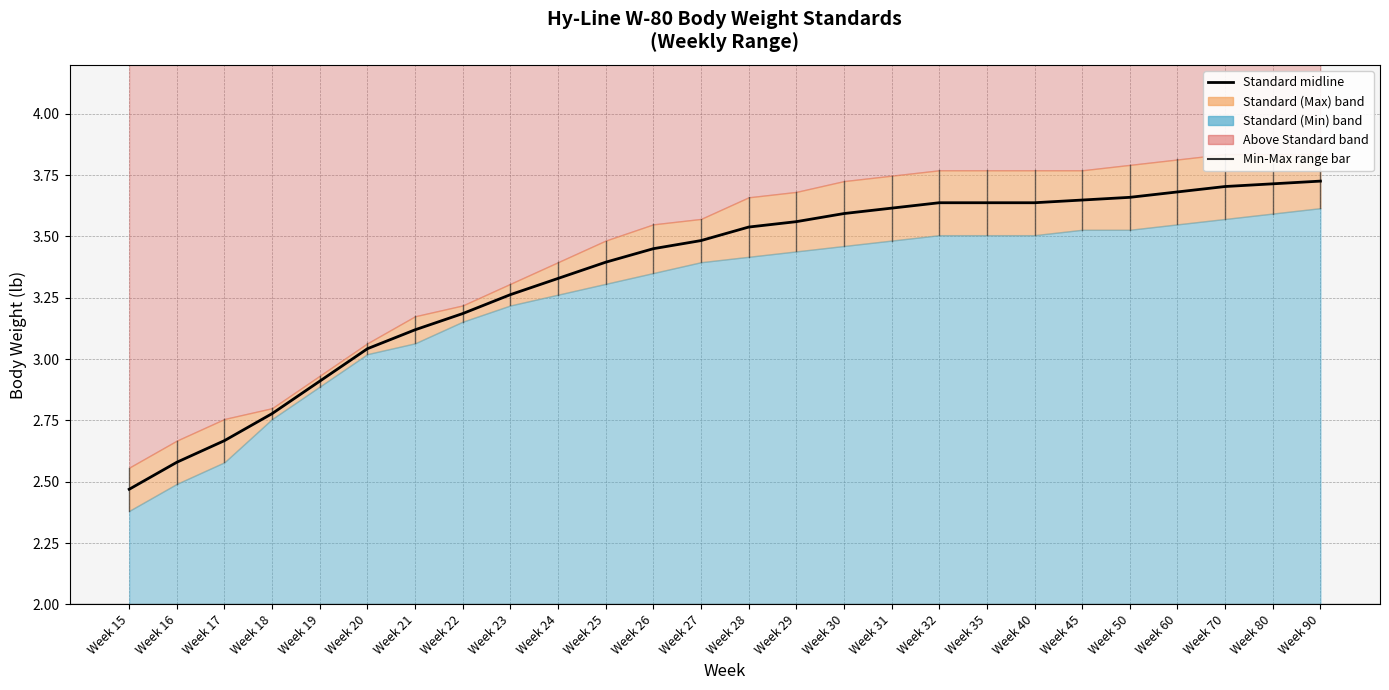

Which has a higher value, Week 31 or Week 80?

Week 80